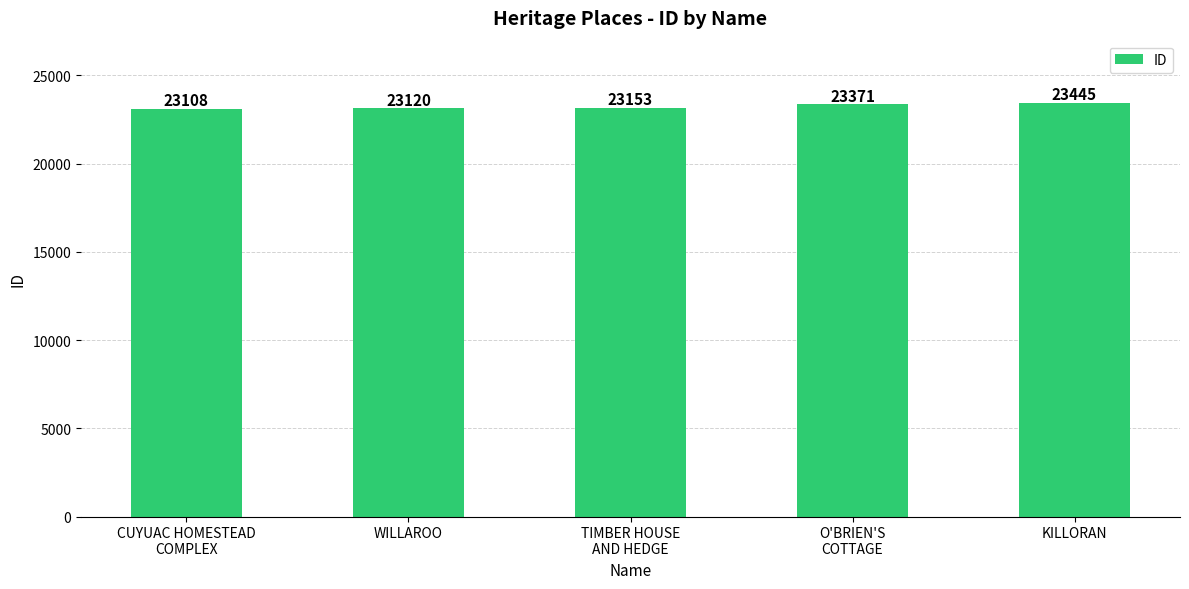

Which has a higher value, KILLORAN or CUYUAC HOMESTEAD
COMPLEX?

KILLORAN